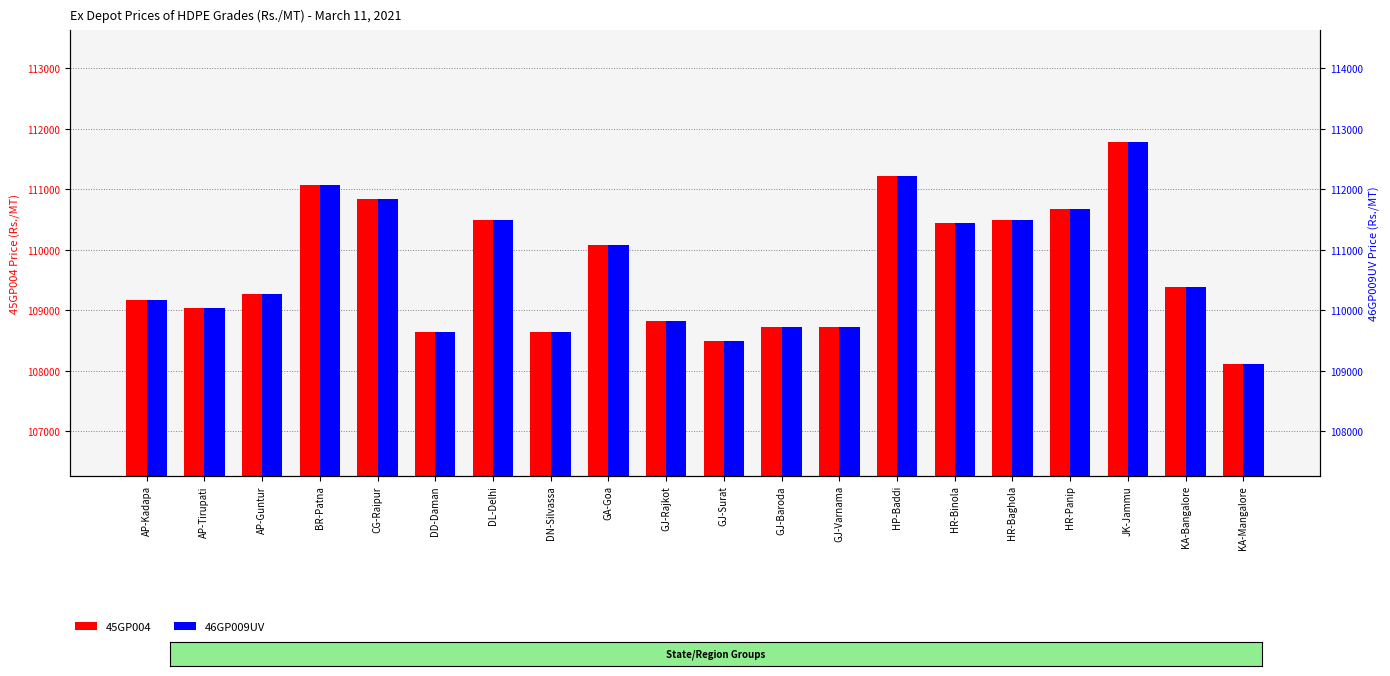

What value does the 46GP009UV series have at GJ-Baroda, to the nearest 100?

109700